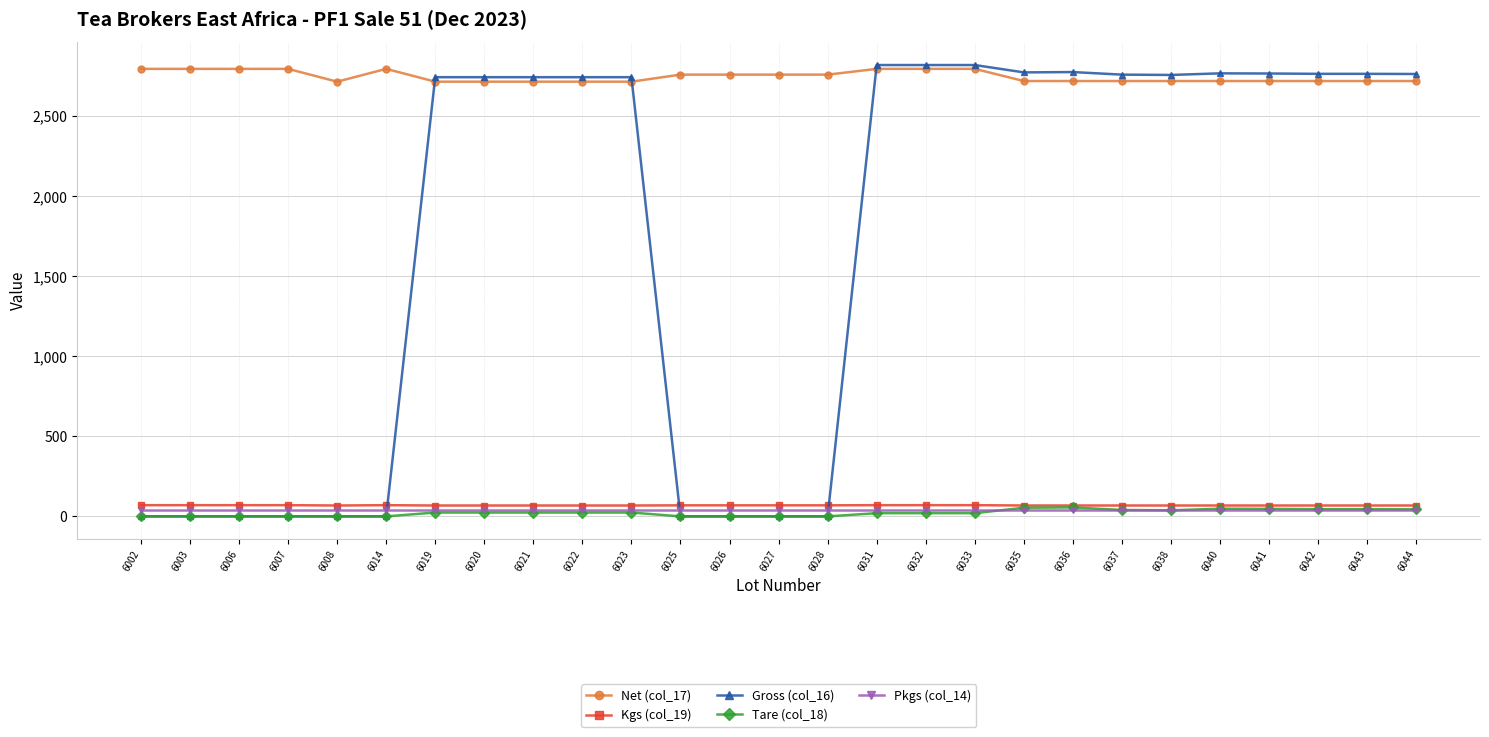

Count the Kgs (col_19) values in the range 68 to 70.

27